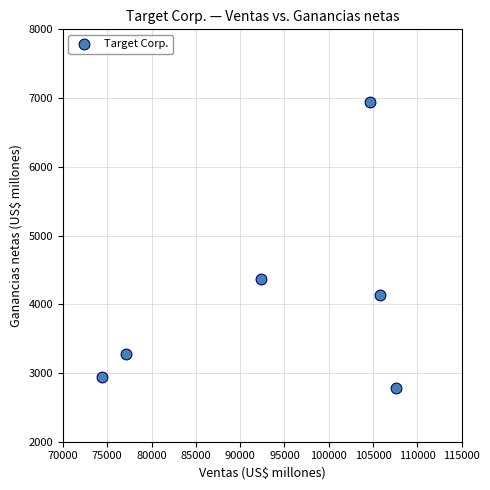

What is the average X value?

93661